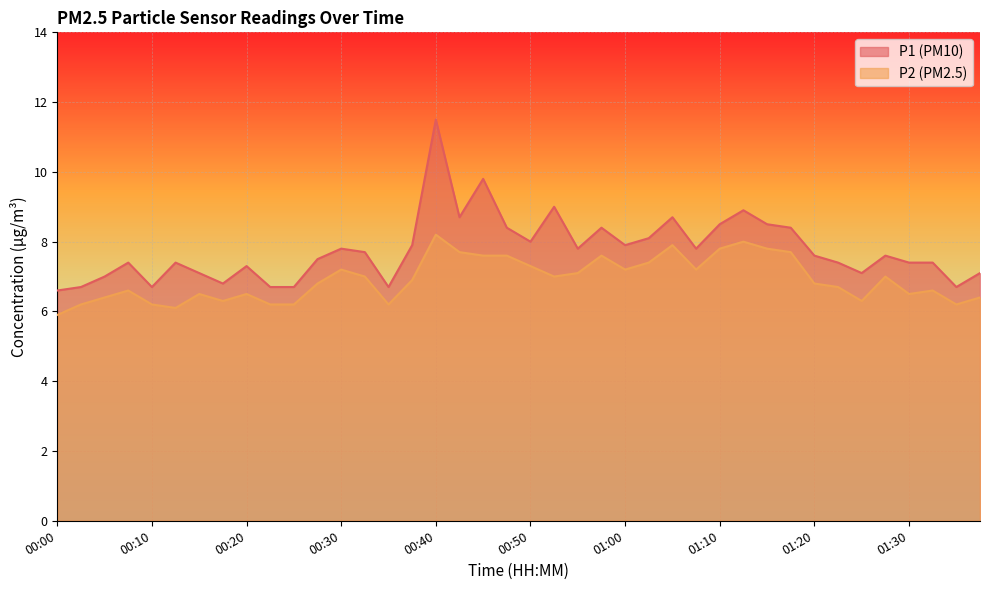

List the series in order of their overall mean, lowest first.

P2, P1